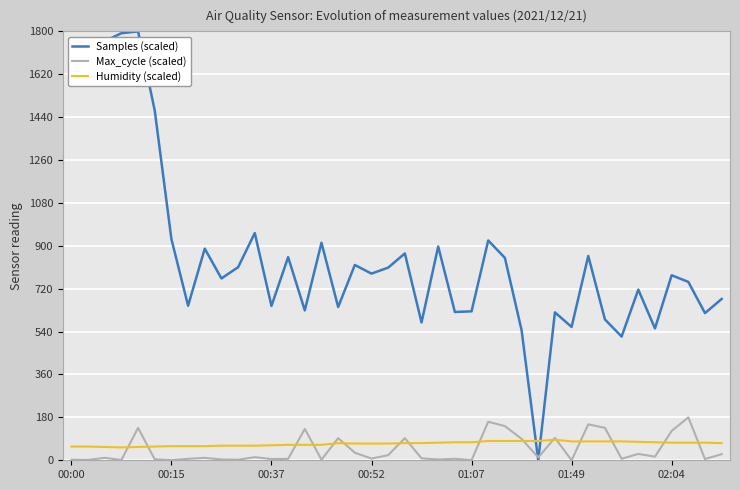

How many positive values does the Samples (scaled) series have?

39